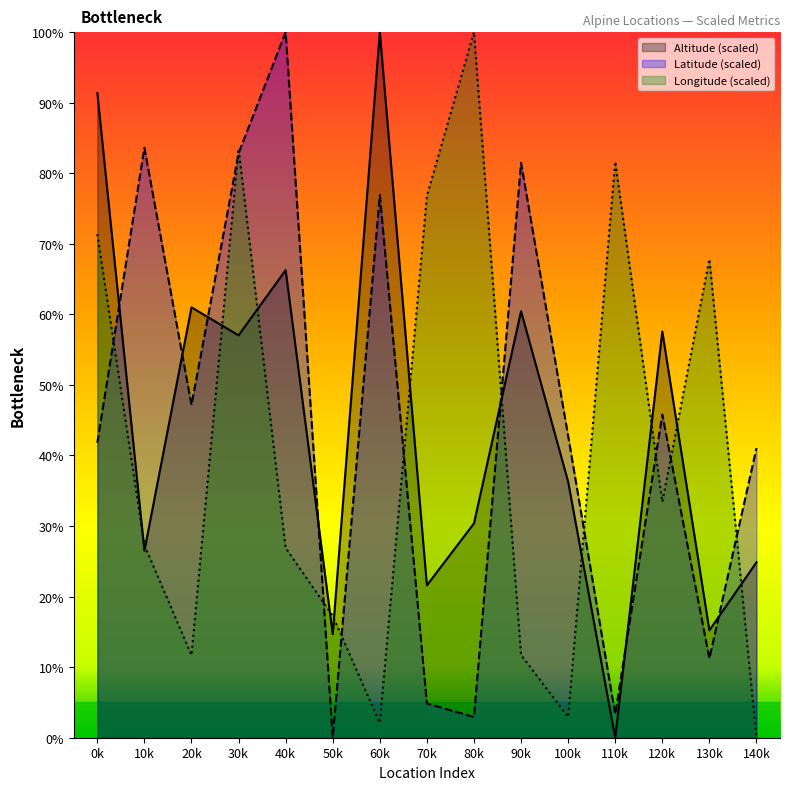

What is the difference between the second highest and minimum values in the Longitude series?

83.5